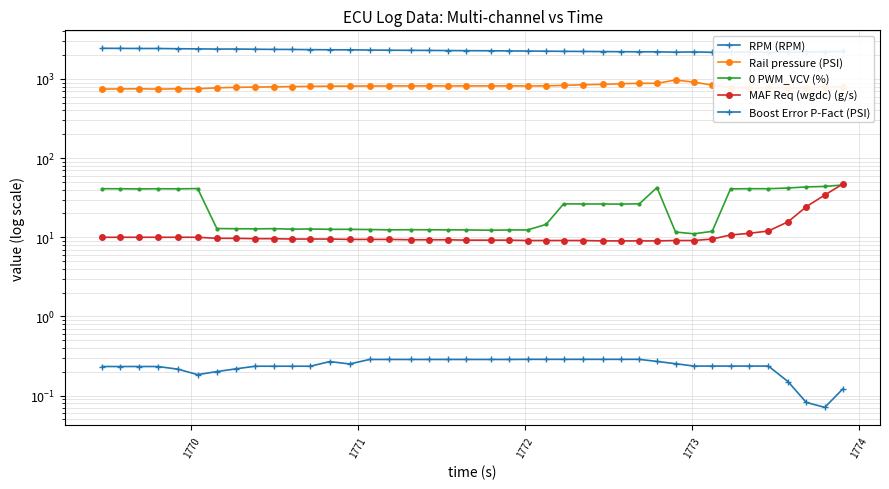

Reading right to left, extract all data points from this chart.

RPM (RPM): 2223.0	2211.0	2190.0	2184.0	2176.0	2187.0	2186.0	2171.0	2195.0	2180.0	2201.0	2204.0	2210.0	2217.0	2226.0	2233.0	2243.0	2252.0	2261.0	2269.0	2277.0	2284.0	2293.0	2300.0	2307.0	2318.0	2333.0	2337.0	2345.0	2359.0	2363.0	2374.0	2388.0	2385.0	2397.0	2409.0	2425.0	2426.0	2433.0	2440.0
Rail pressure (PSI): 793.2	799.8	771.2	771.3	773.2	771.8	779.5	836.1	911.1	968.9	880.7	881.2	870.6	854.5	844.4	829.9	817.2	816.1	817.7	817.7	817.2	815.9	818.2	816.8	816.8	814.3	812.9	810.5	805.2	800.8	794.3	790.0	782.9	772.6	751.5	750.2	744.8	751.3	748.6	744.3
0 PWM_VCV (%): 45.8	43.9	43.2	41.9	41.1	41.1	40.9	11.9	11.1	11.7	42.5	26.4	26.3	26.3	26.4	26.4	14.5	12.4	12.4	12.3	12.4	12.4	12.4	12.5	12.4	12.5	12.6	12.6	12.7	12.7	12.8	12.8	12.8	12.9	41.2	40.9	41.0	40.8	41.0	41.0
MAF Req (wgdc) (g/s): 47.2	34.2	24.3	15.7	12.0	11.2	10.7	9.5	9.1	9.1	9.0	9.0	9.0	9.0	9.1	9.1	9.1	9.1	9.2	9.2	9.2	9.3	9.3	9.3	9.4	9.4	9.4	9.5	9.5	9.5	9.6	9.6	9.7	9.7	10.0	10.0	10.0	10.0	10.0	10.0
Boost Error P-Fact (PSI): 0.1	0.1	0.1	0.1	0.2	0.2	0.2	0.2	0.2	0.3	0.3	0.3	0.3	0.3	0.3	0.3	0.3	0.3	0.3	0.3	0.3	0.3	0.3	0.3	0.3	0.3	0.3	0.3	0.2	0.2	0.2	0.2	0.2	0.2	0.2	0.2	0.2	0.2	0.2	0.2